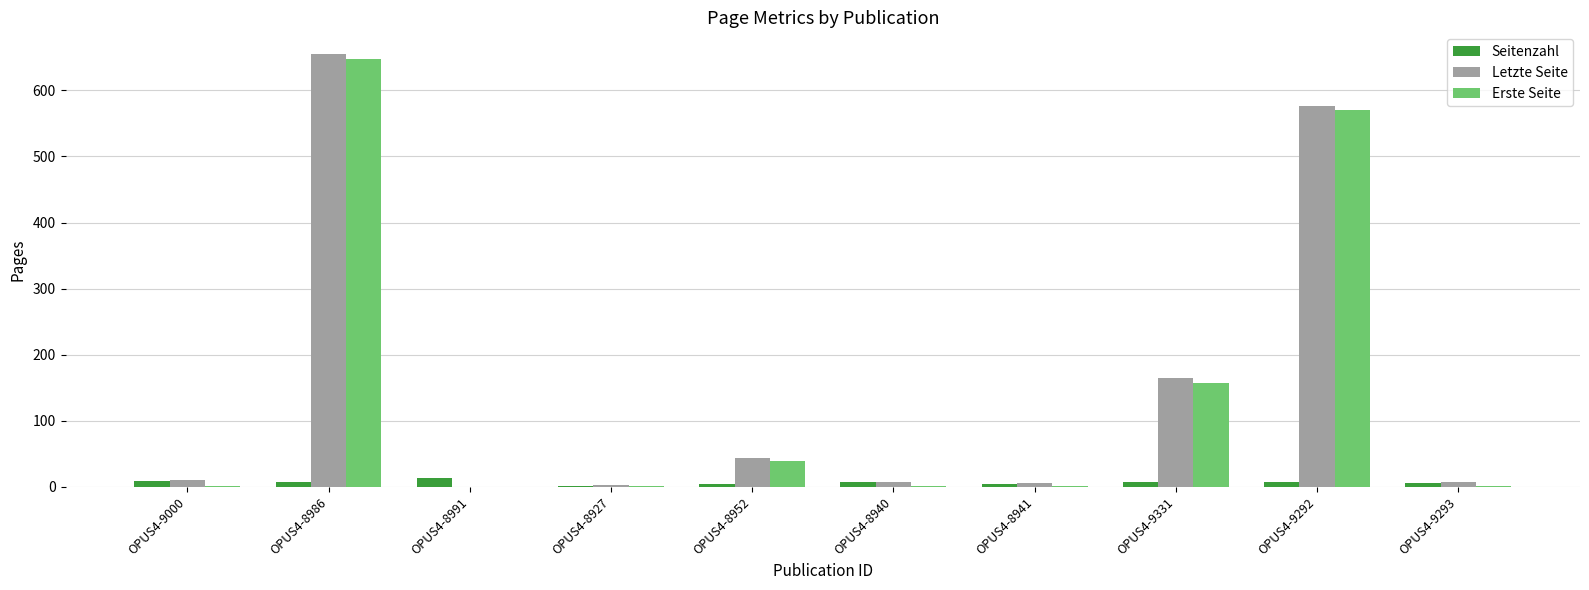

Where is Erste Seite nearest to the value 324?

OPUS4-9331